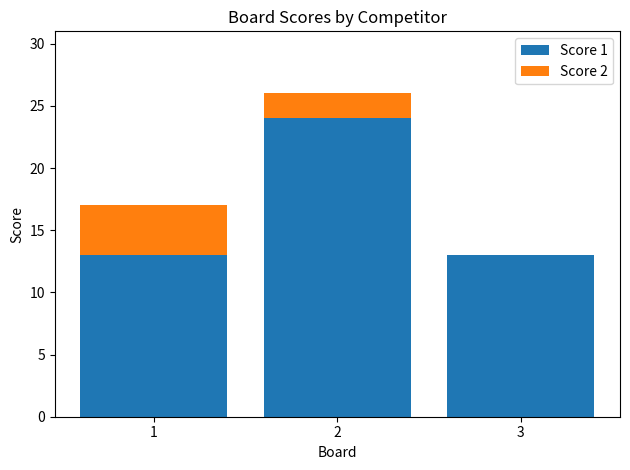

Reading right to left, transcribe the values for Score 1.

3=13	2=24	1=13